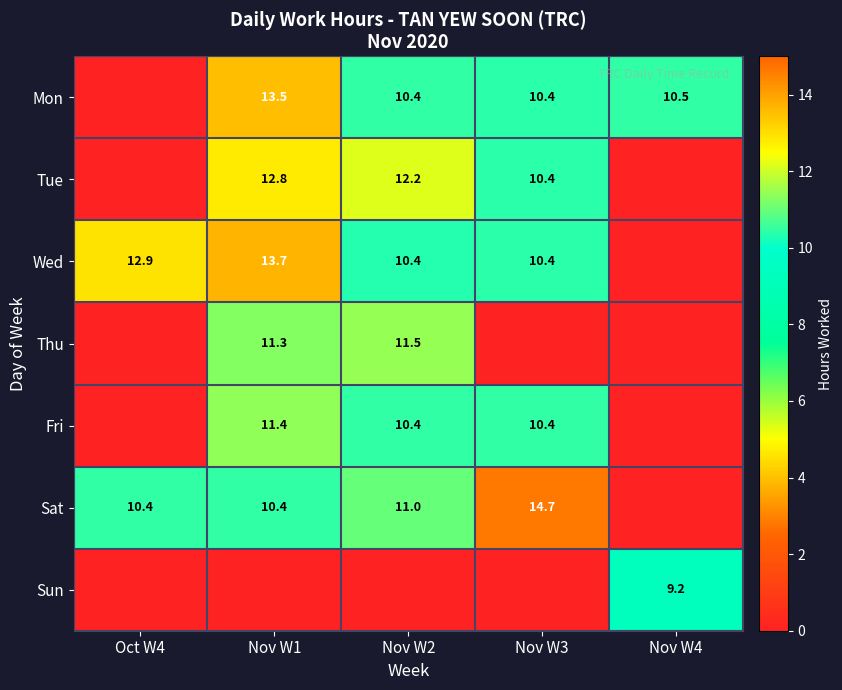

Is it true that Mon equals 3.8 at Nov W2?

False